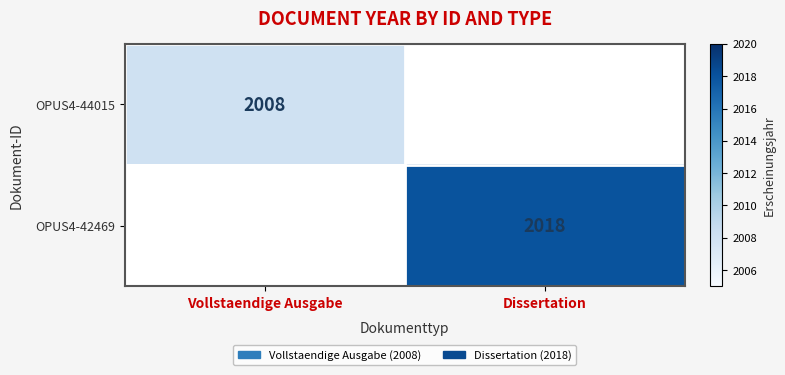

Is it true that OPUS4-44015 equals 517 at Vollstaendige Ausgabe?

False